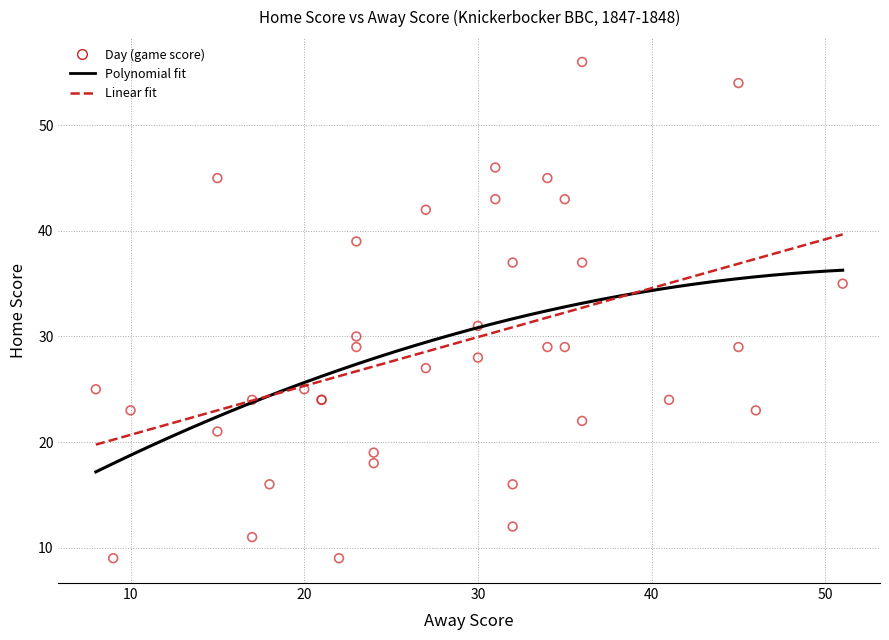

What Y value in the scatter plot is closest to 32?

31